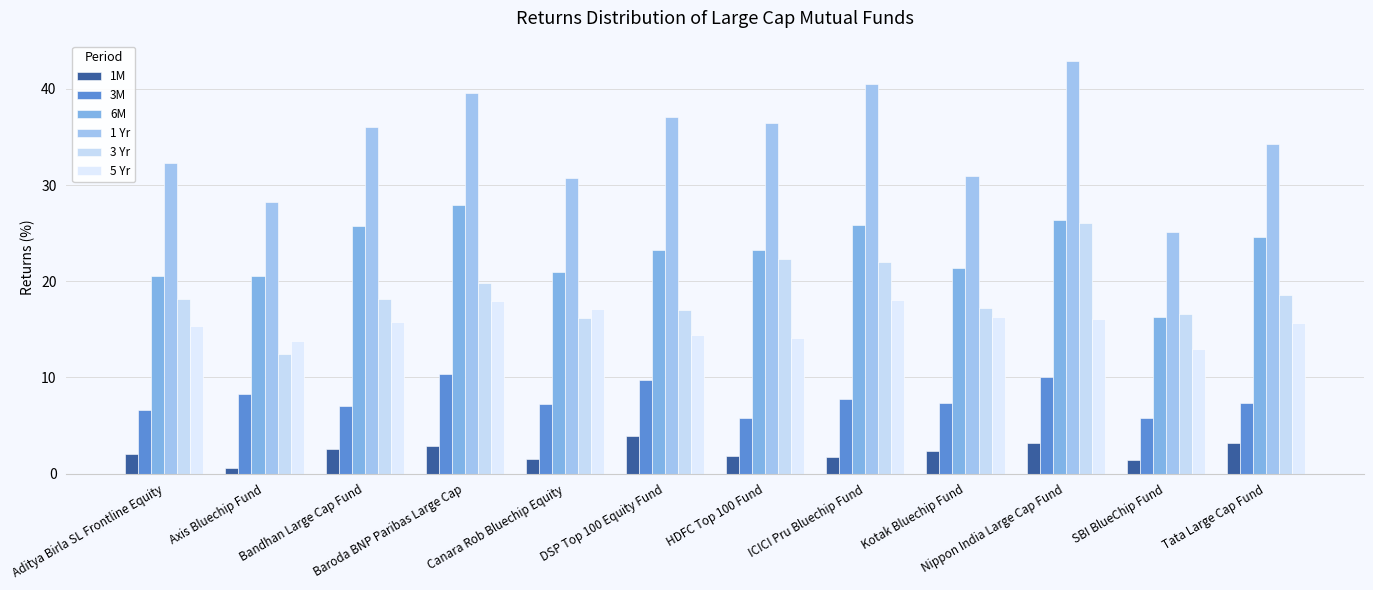

At how many categories does at least one series exceed 11?

12